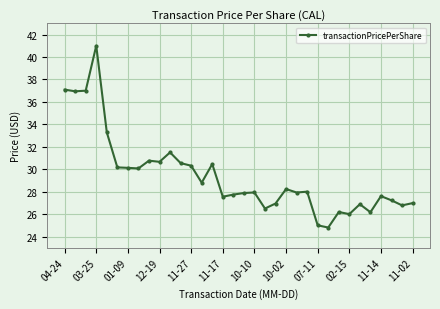

What is the greatest value displayed?

41.0